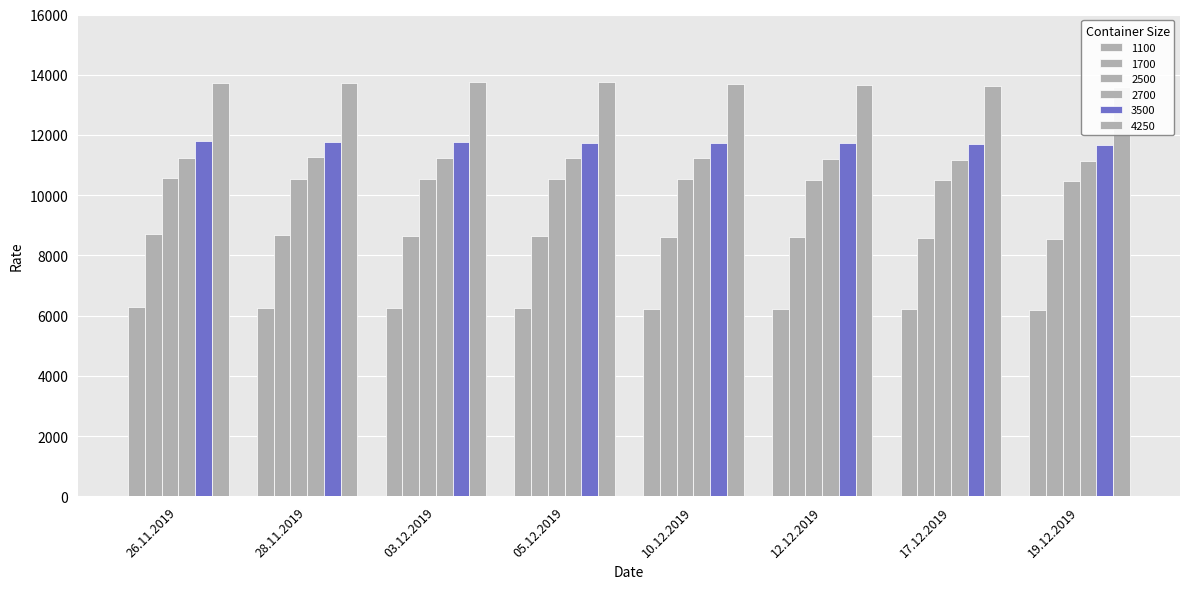

At how many categories does at least one series exceed 10178?

8